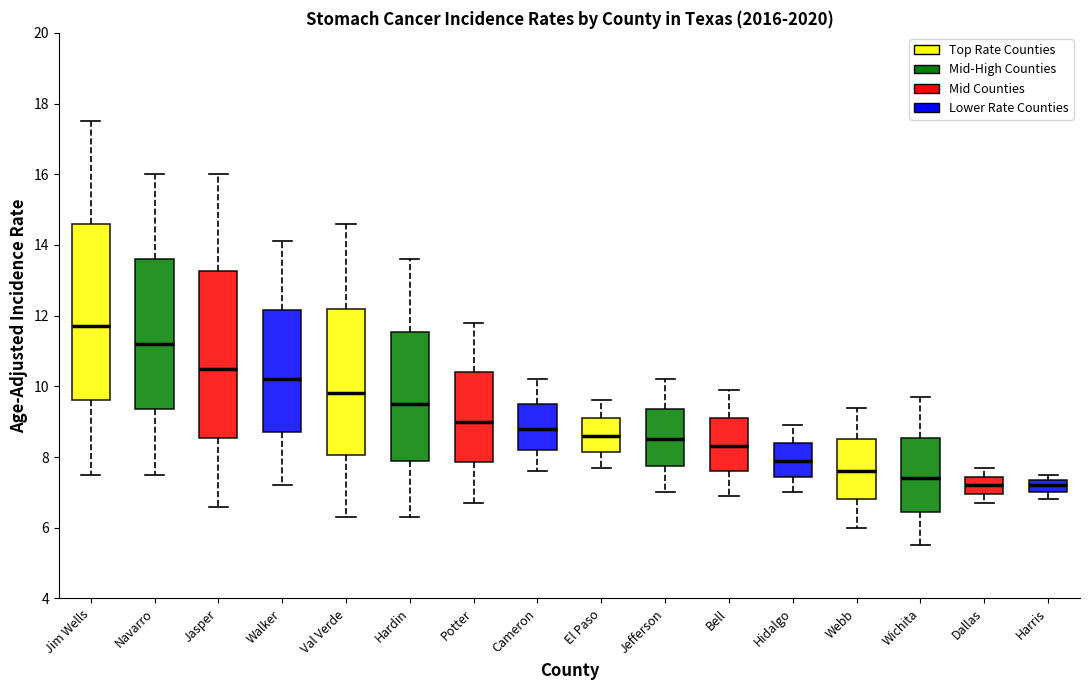

Which box's median line is the highest?

Jim Wells